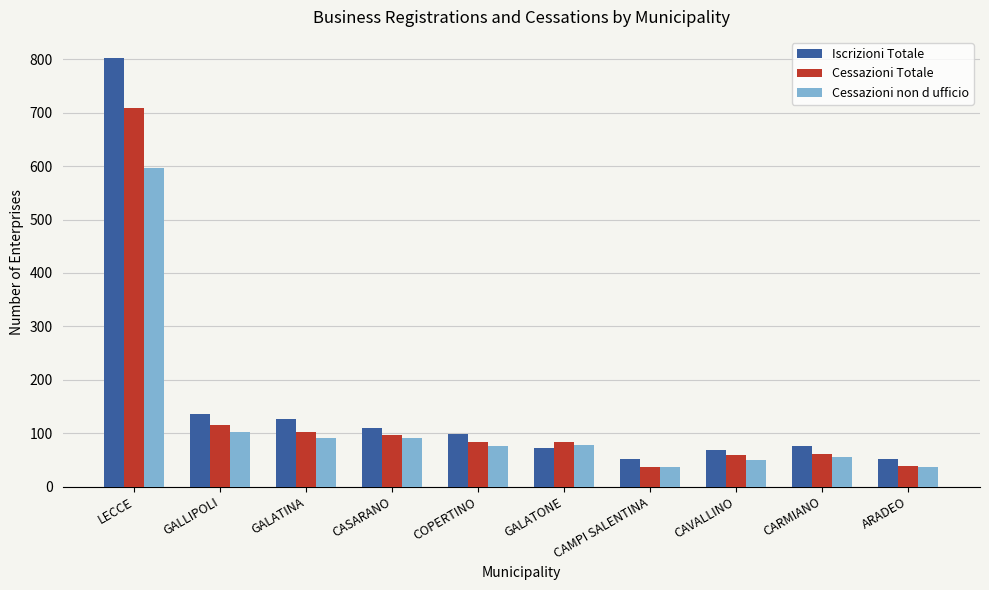

Does the chart contain any negative values?

No